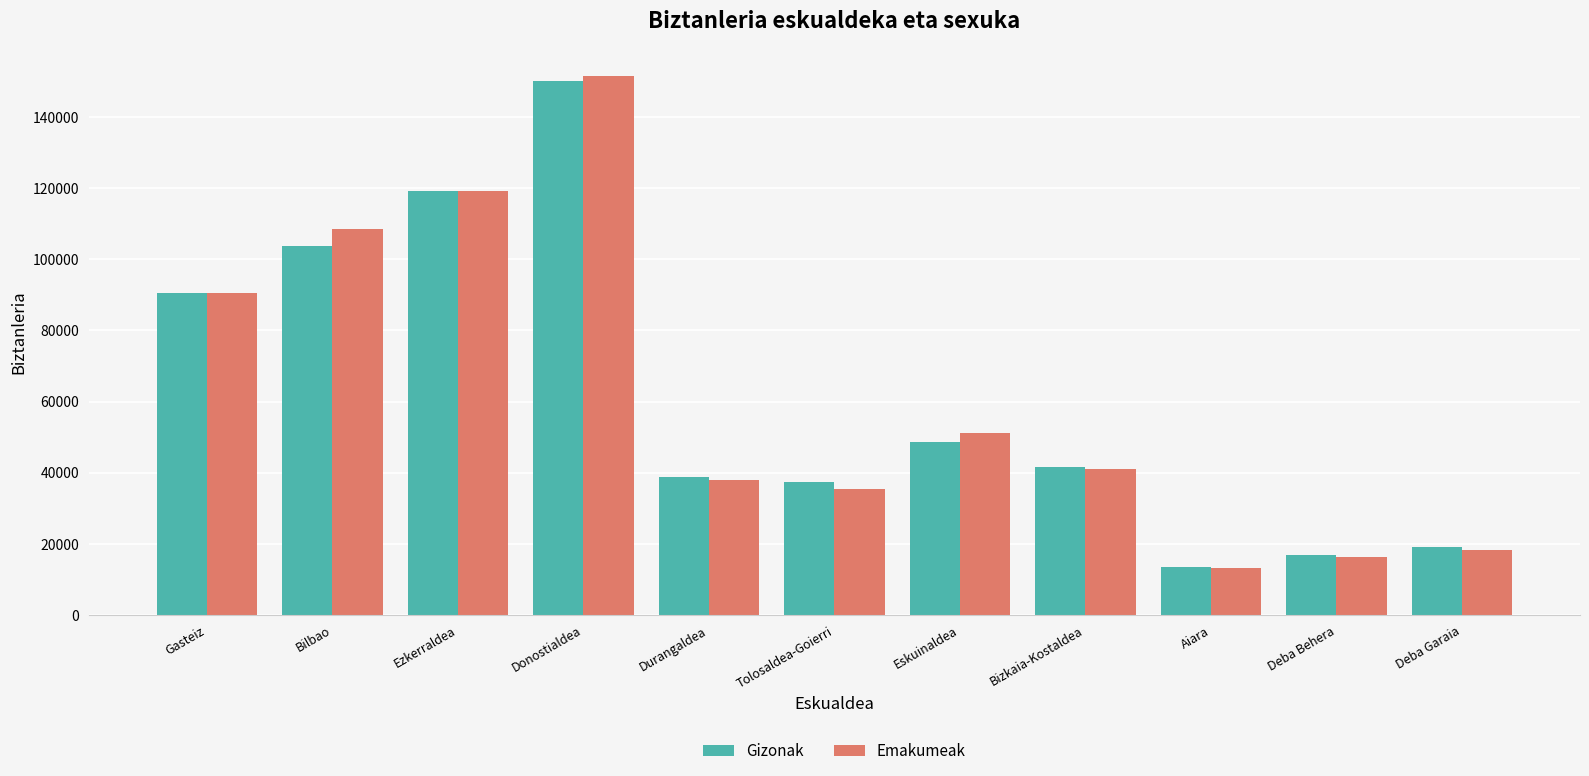

Which series has the widest spread of values?

Emakumeak